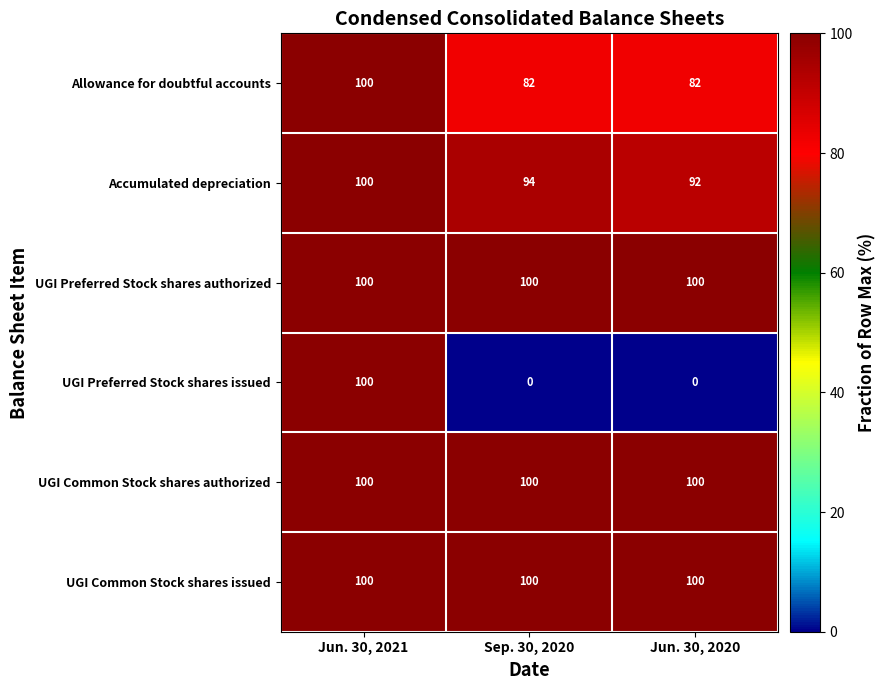

True or false: Allowance for doubtful accounts has a value of 100 at Jun. 30, 2021.

True